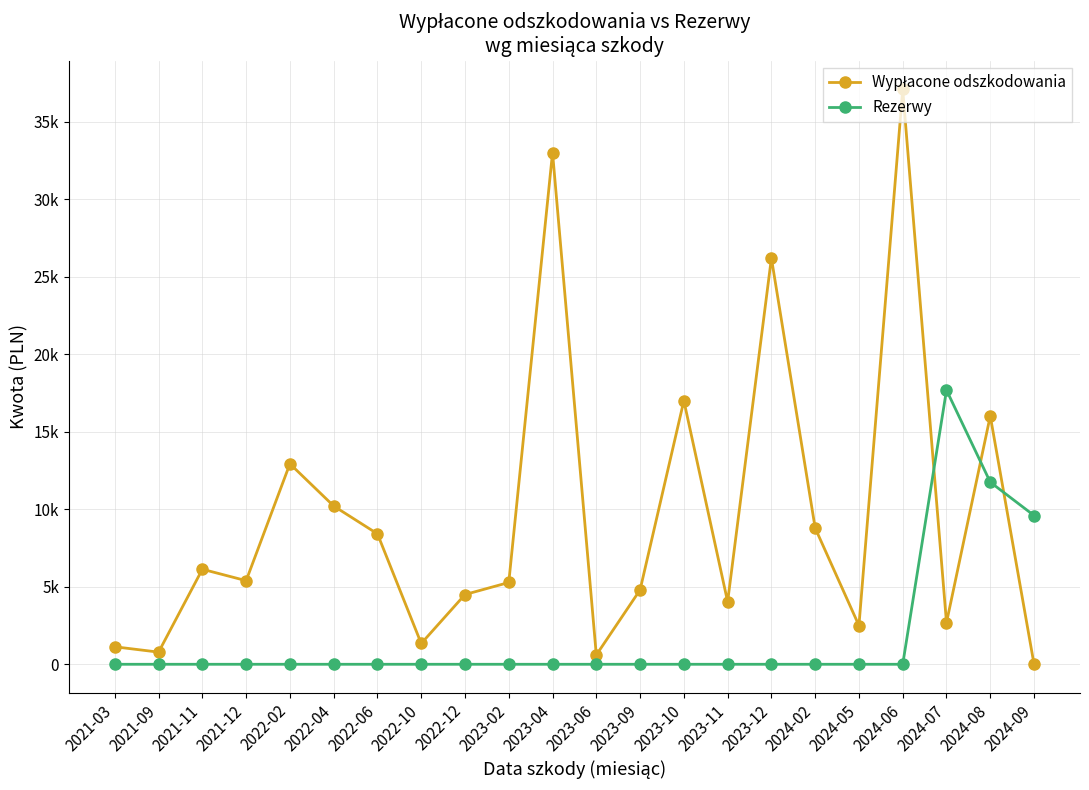

How many interior local peaks does the Wypłacone odszkodowania series have?

7